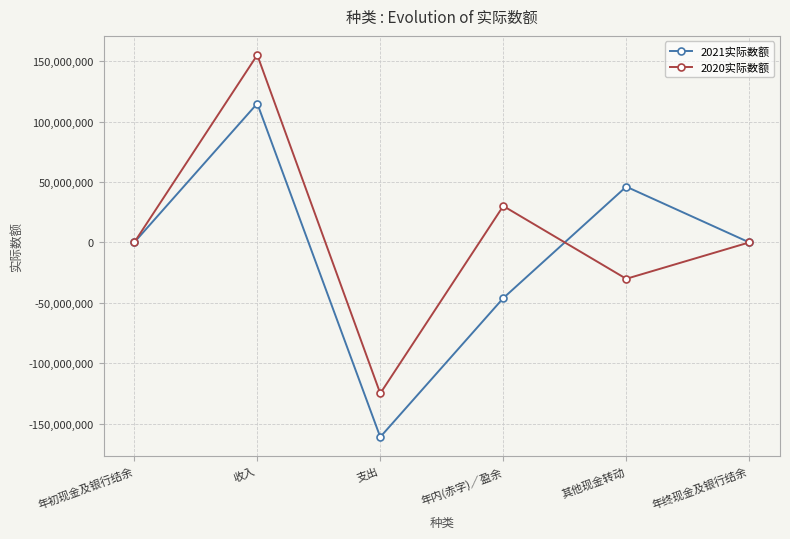

What is the difference between the highest and lowest values at 年初现金及银行结余?

371